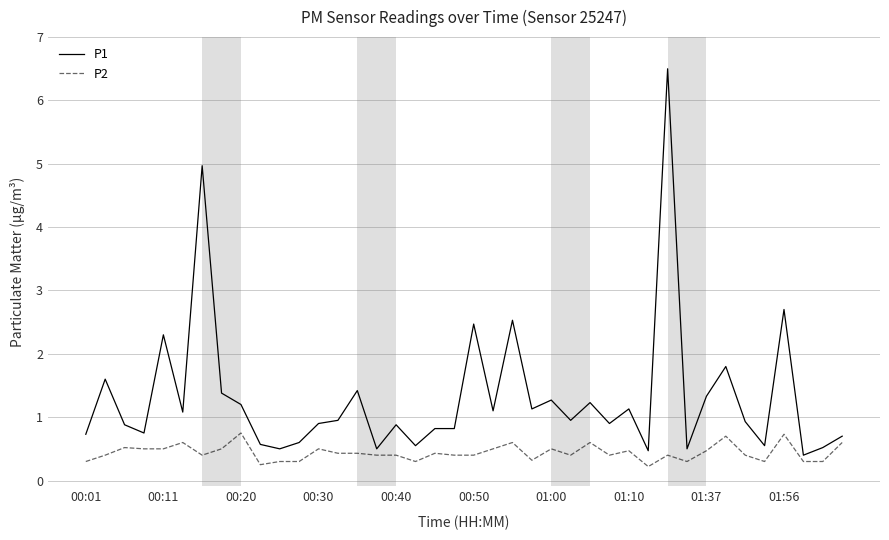

True or false: P2 and P1 intersect in this chart.

False